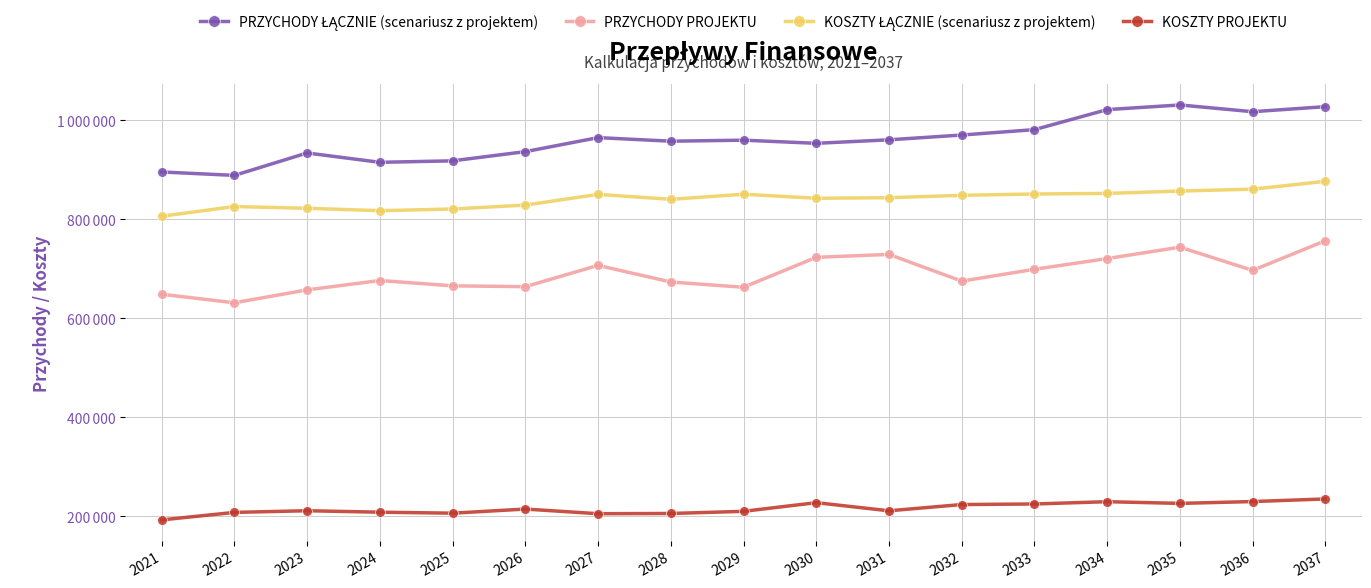

Does the chart have visible grid lines?

Yes